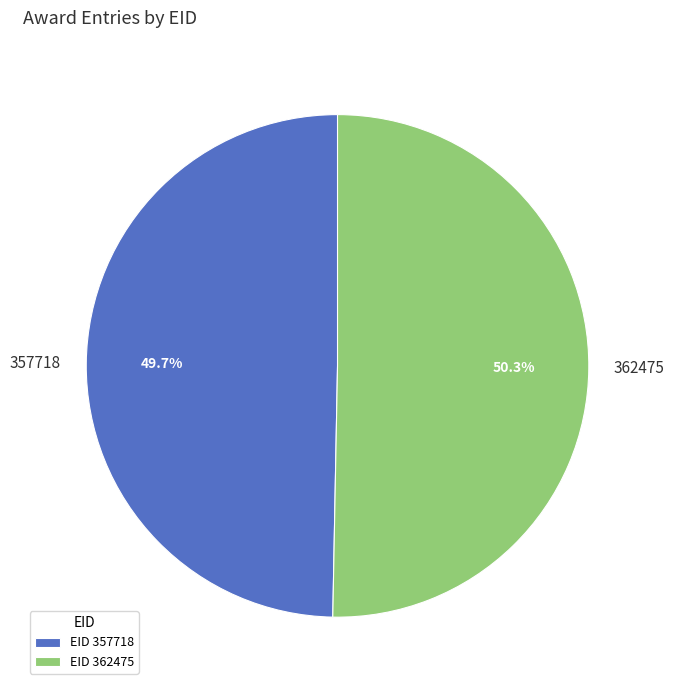

Count the number of slices in the pie.

2